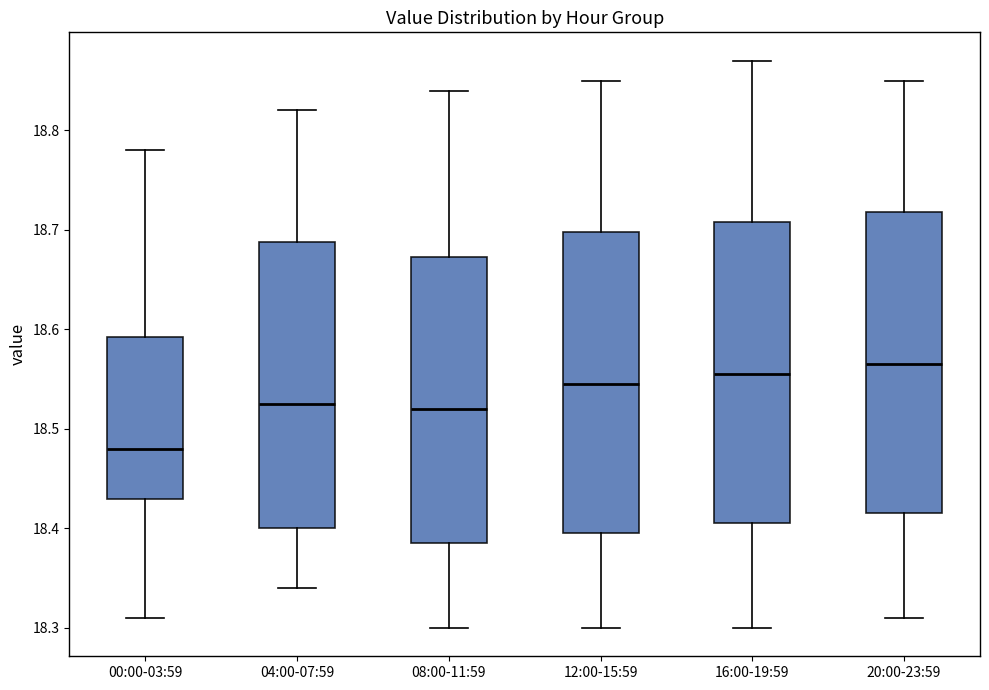

Reading left to right, transcribe this box plot: for each box, give where its median line is, the range the box spans, and where its two whiskers end, as read against the y-axis. The values are not printed on the chart, so give them approximately, as read against the axis.

00:00-03:59: median 18.48, box 18.43 to 18.59, whiskers 18.31 to 18.78
04:00-07:59: median 18.53, box 18.40 to 18.69, whiskers 18.34 to 18.82
08:00-11:59: median 18.52, box 18.39 to 18.67, whiskers 18.30 to 18.84
12:00-15:59: median 18.55, box 18.40 to 18.70, whiskers 18.30 to 18.85
16:00-19:59: median 18.56, box 18.41 to 18.71, whiskers 18.30 to 18.87
20:00-23:59: median 18.57, box 18.42 to 18.72, whiskers 18.31 to 18.85